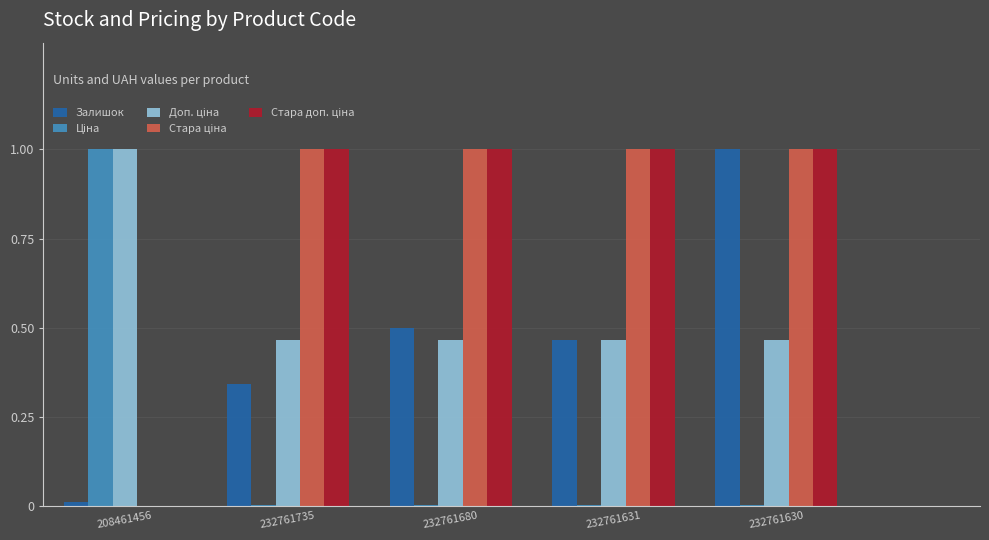

What is the maximum value for Залишок?

1.0